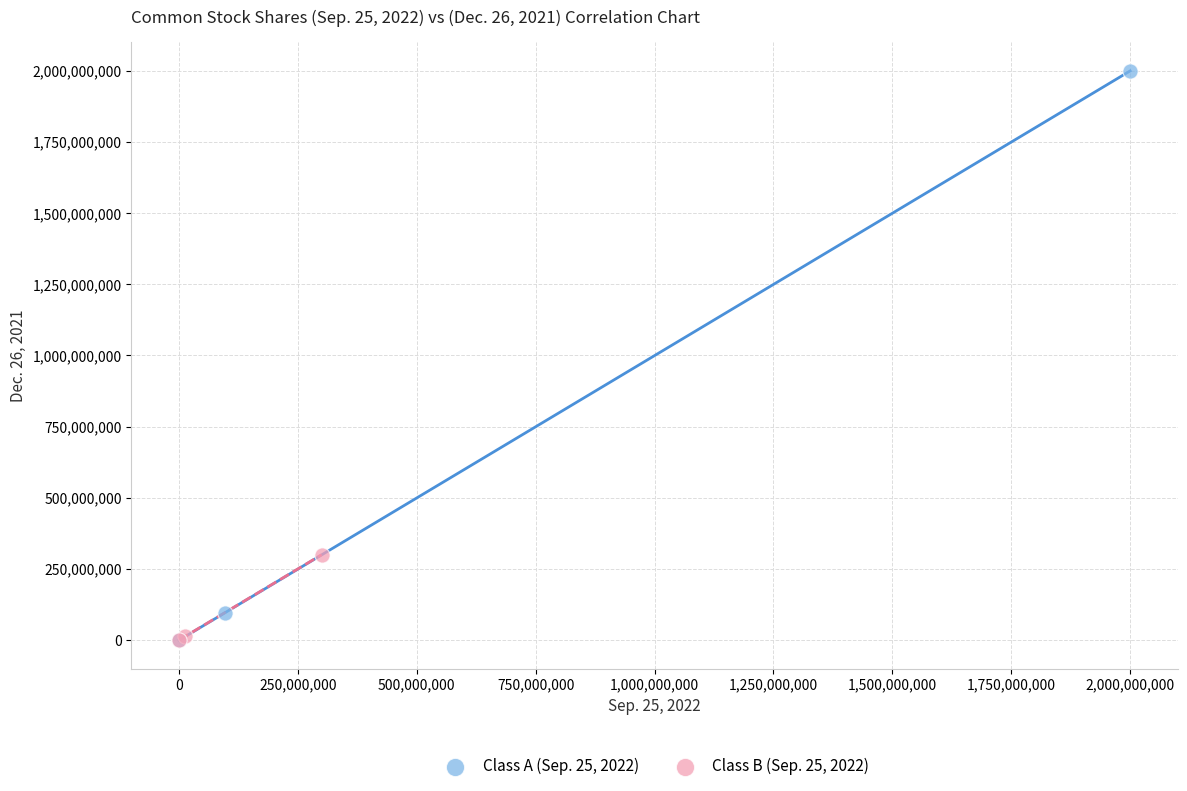

Which series reaches the maximum Y coordinate?

Class A (Sep. 25, 2022)